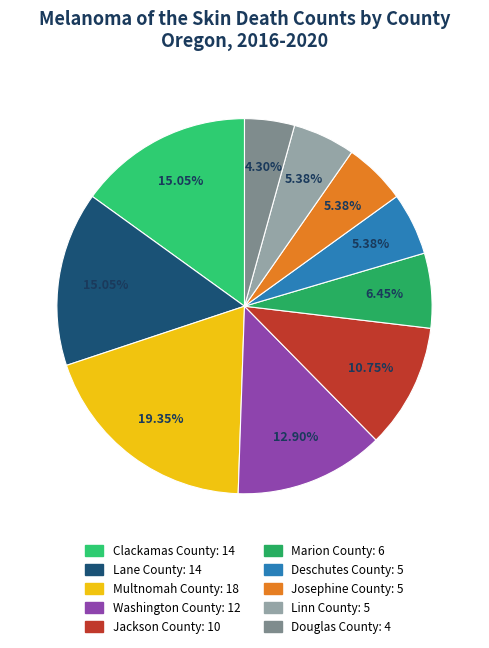

Does Jackson County account for over 50% of the chart?

No